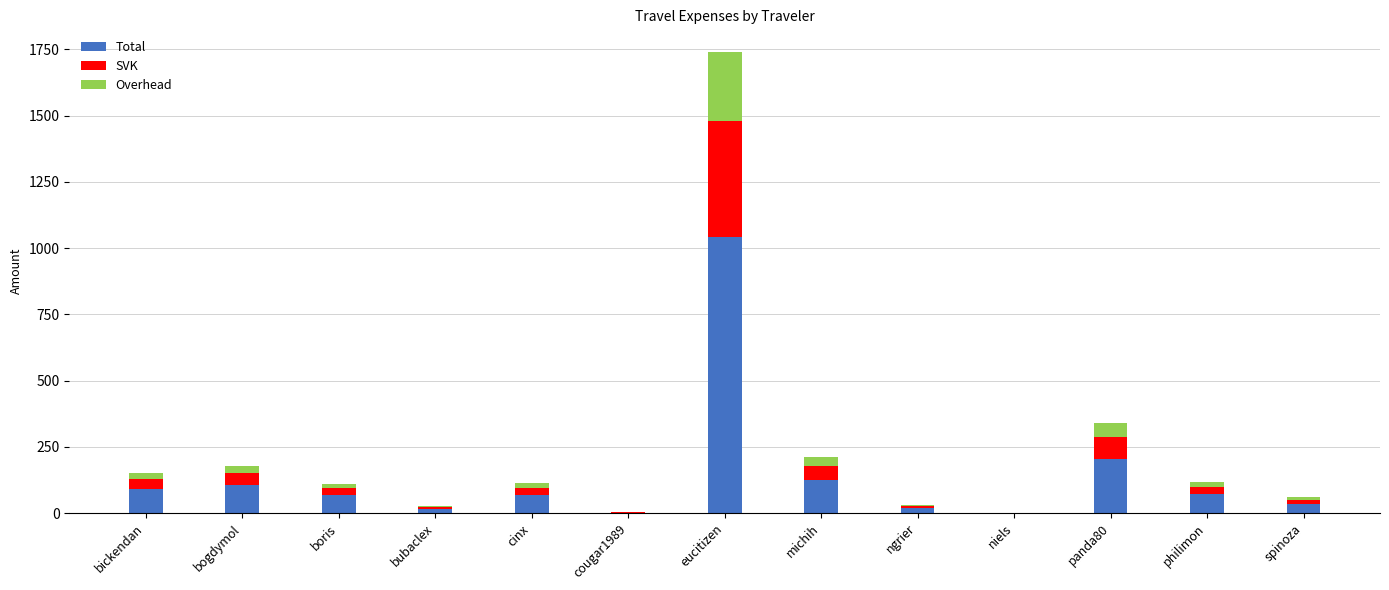

What is the sum of all Total values?

1846.8